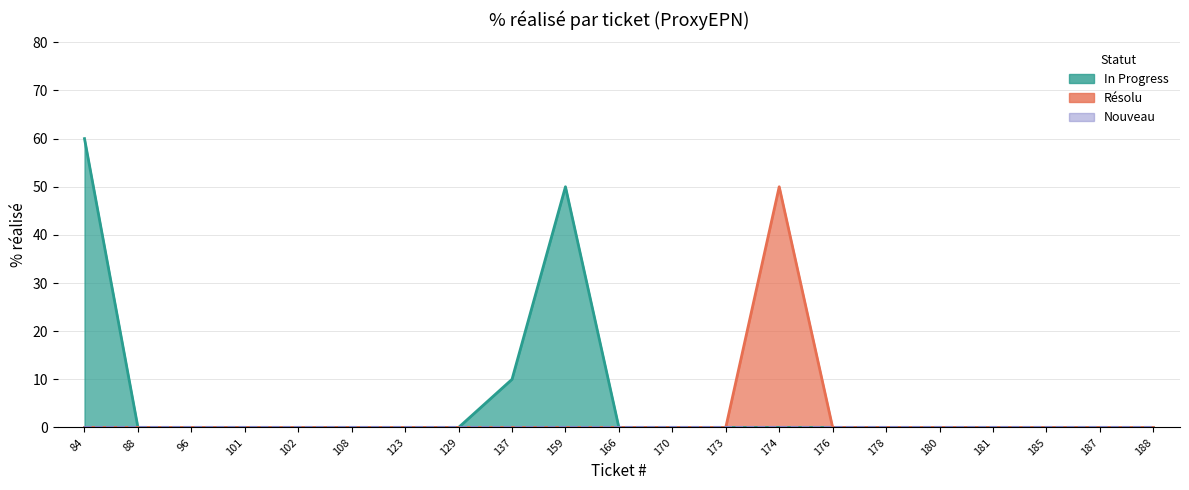

What is the average value?

8